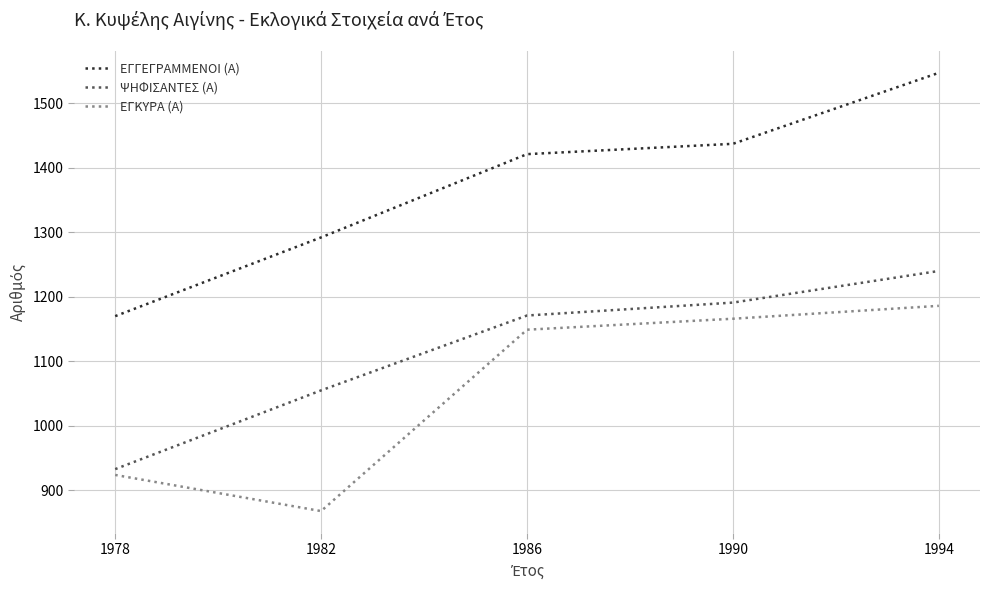

At which category does the chart reach its minimum across all series?

1982